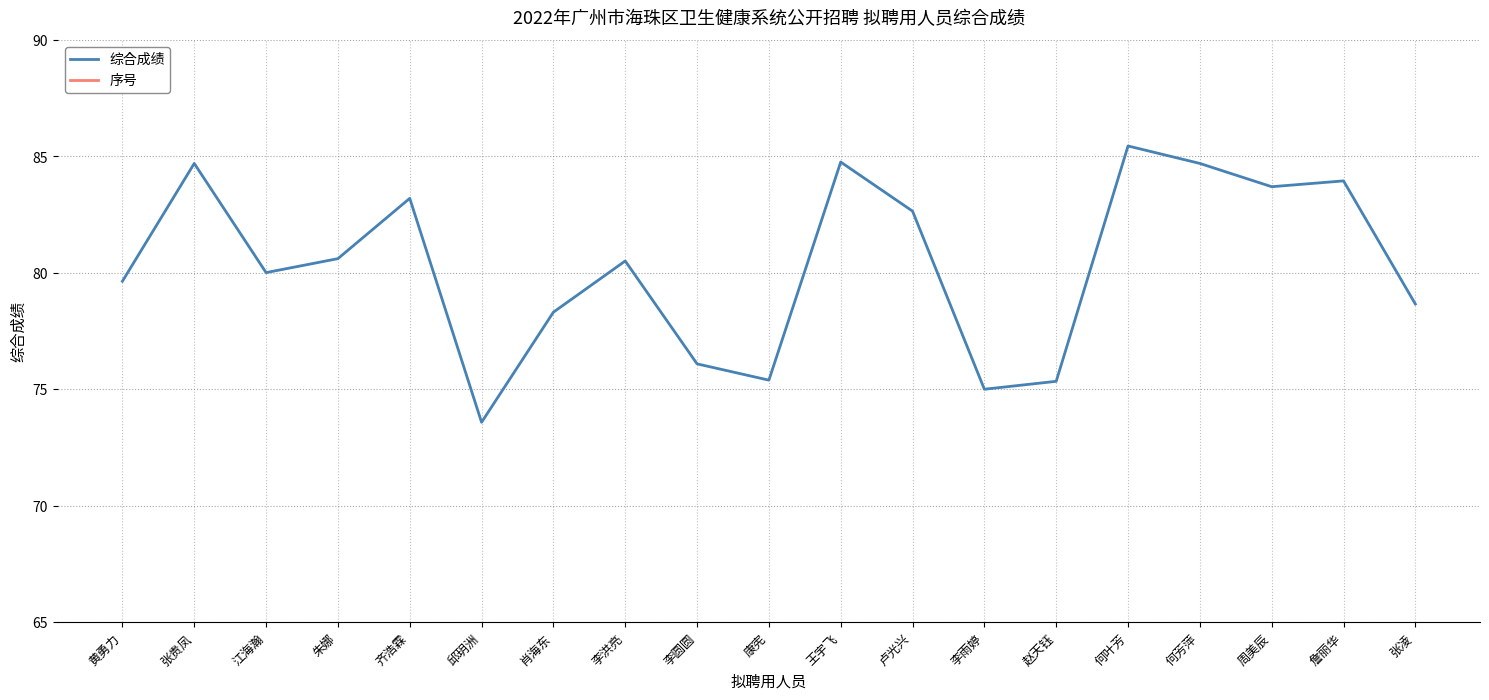

At which label does 序号 reach its minimum?

黄勇力